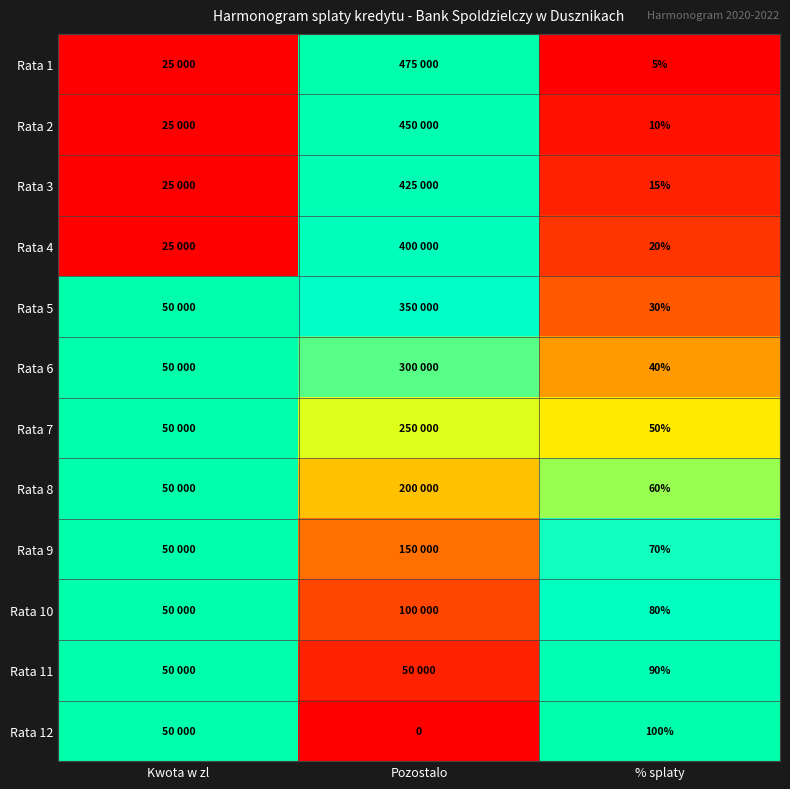

Which series has the widest spread of values?

Rata 1